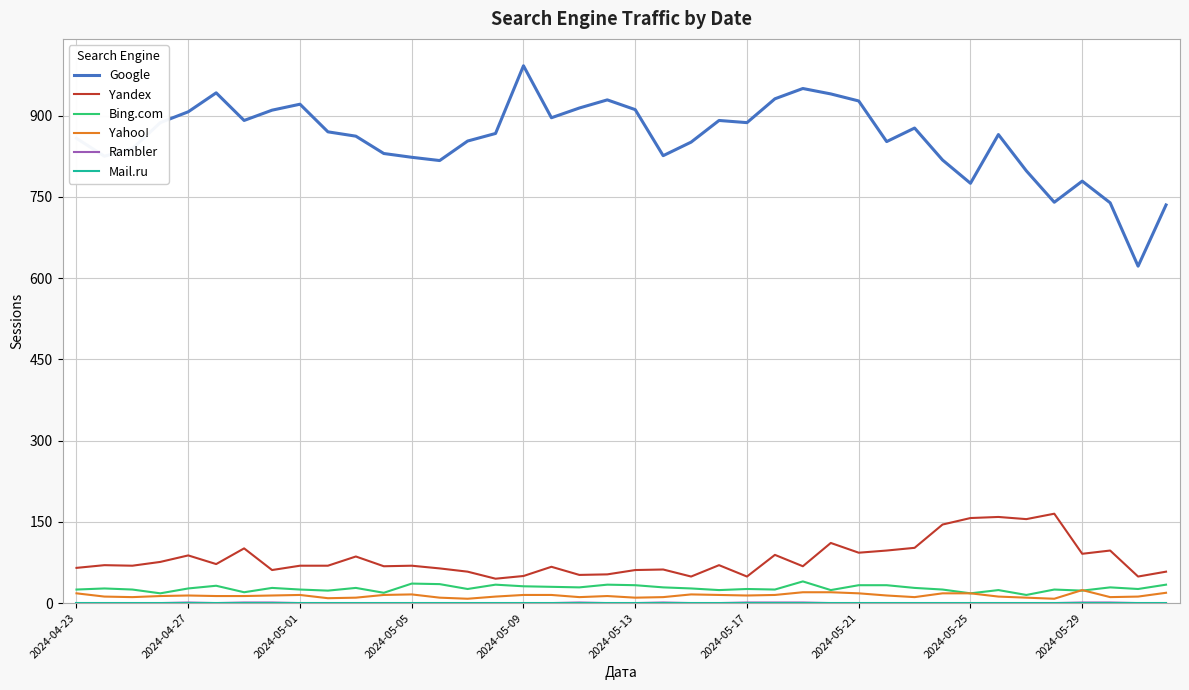

Which series has the largest total across all categories?

Google